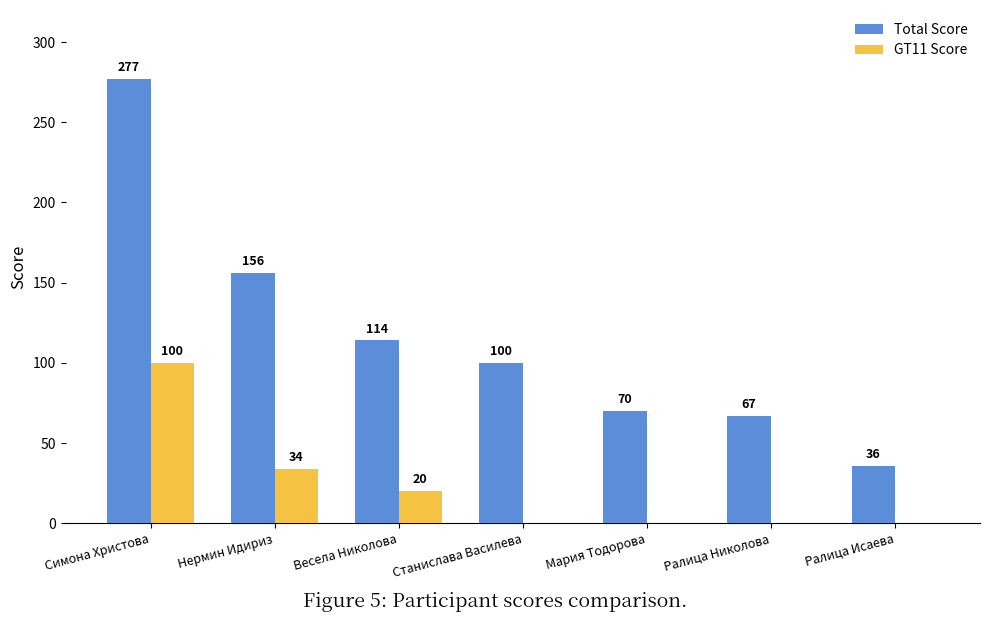

Reading left to right, transcribe all the data shown in this chart.

Total Score: 277	156	114	100	70	67	36
GT11 Score: 100	34	20	0	0	0	0